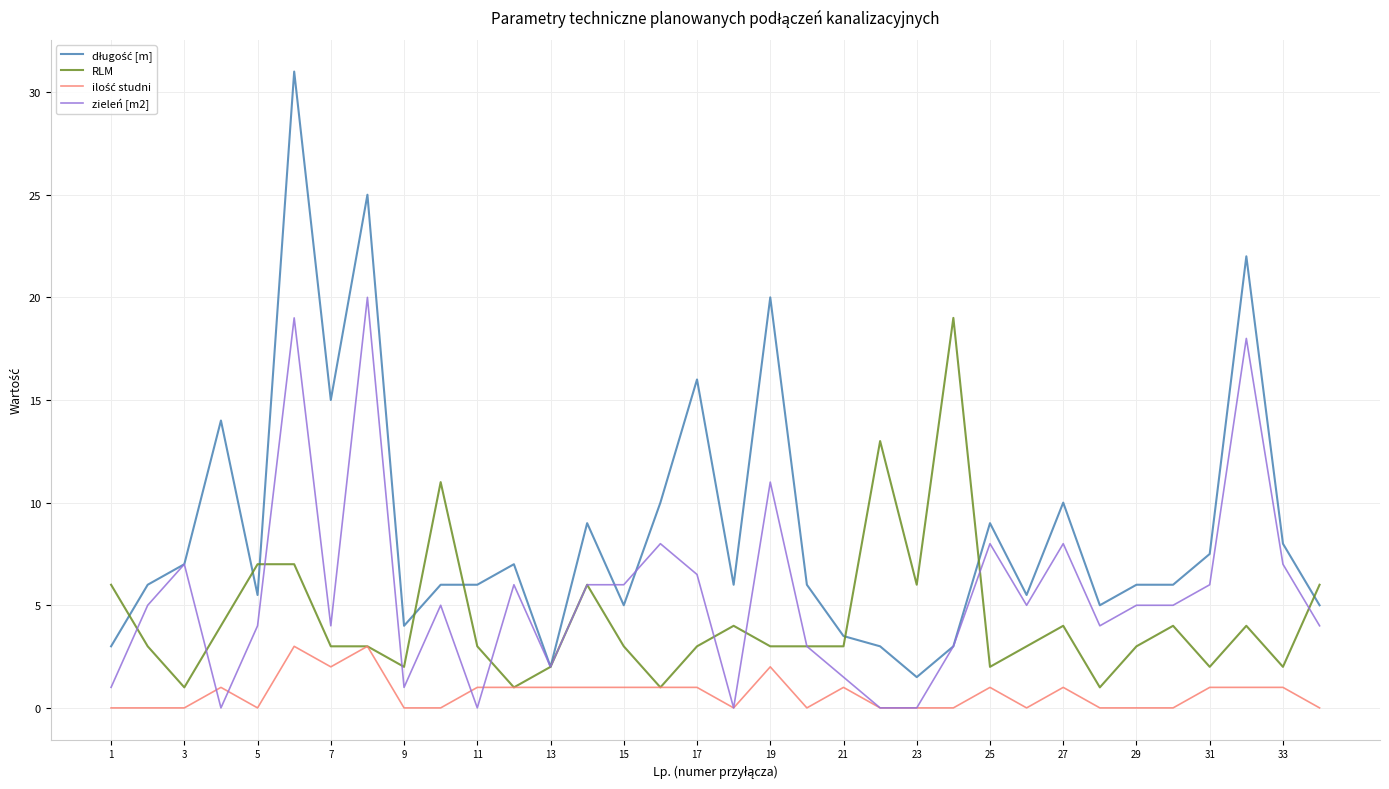

What is the maximum value shown in the chart?

31.0